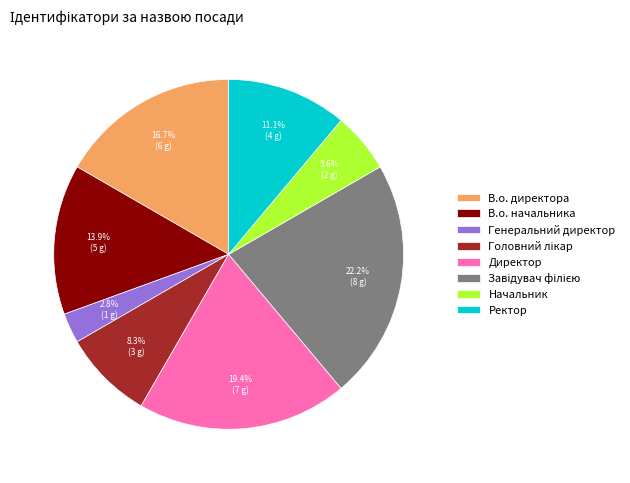

Which has a higher value, Директор or Генеральний директор?

Директор